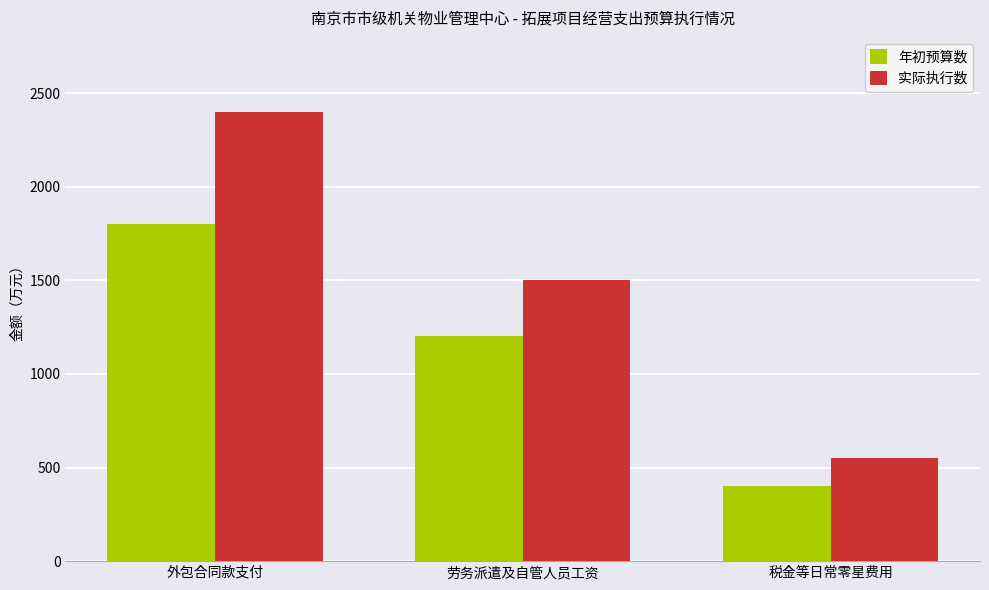

At how many categories does at least one series exceed 1076?

2